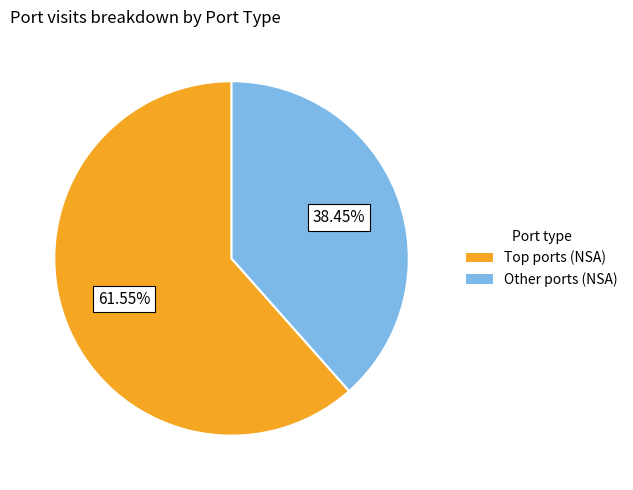

How many slices are in this pie chart?

2